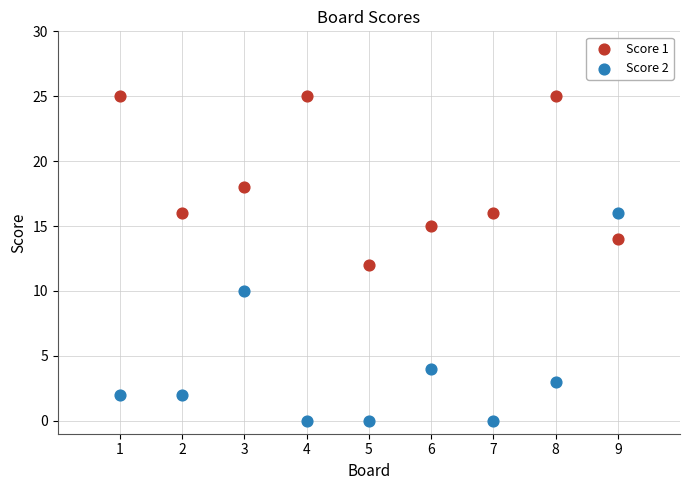

Which series has the widest spread of Y values?

Score 2